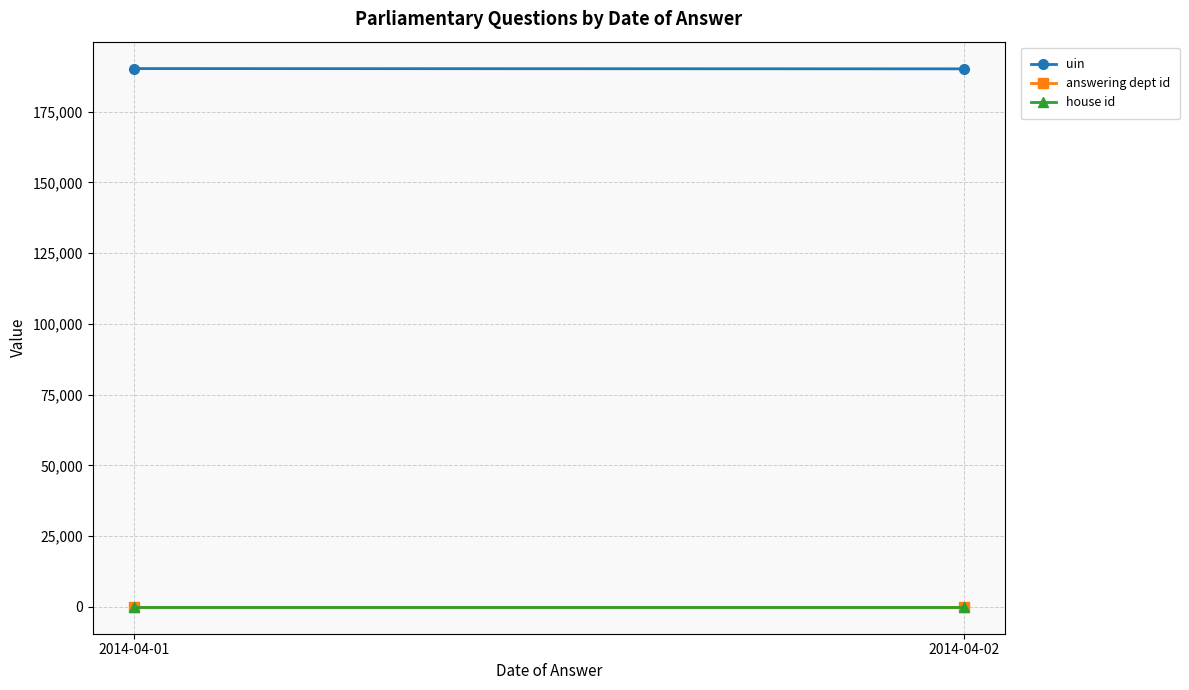

The value of answering dept id at 2014-04-01 is 54.0. True or false?

True